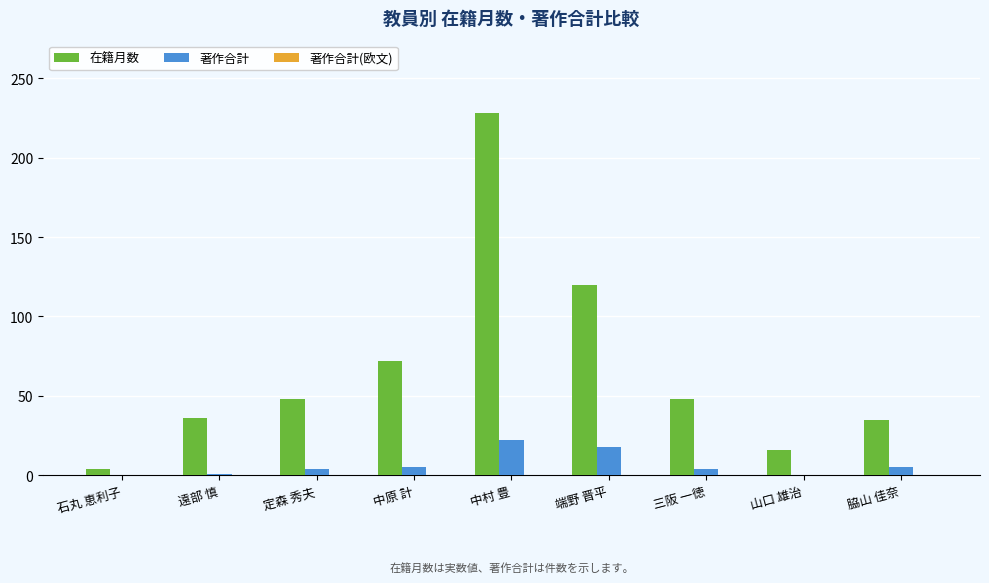

The 在籍月数 series shows 36 at 遠部 慎. True or false?

True